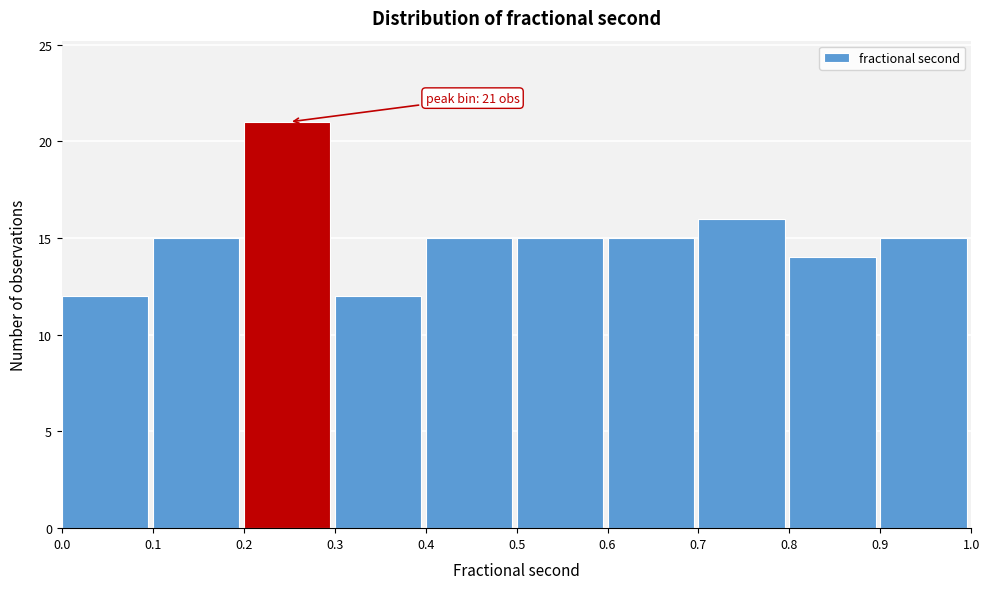

Which range on the x-axis has the tallest bar?

0.2 to 0.3